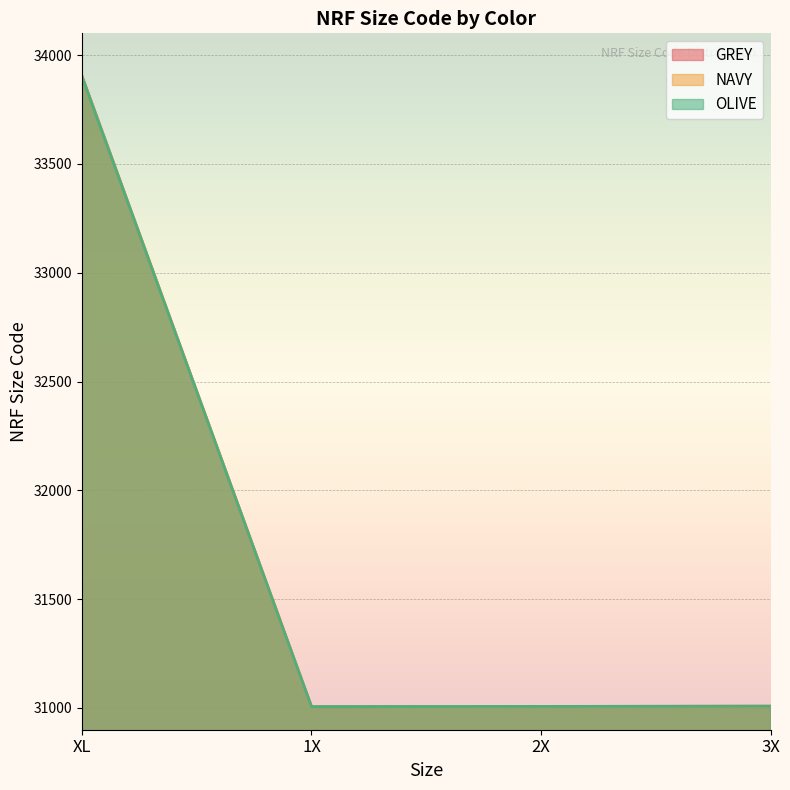

Reading left to right, what are all the values shown in this chart?

GREY: XL=33905	1X=31006	2X=31007	3X=31008
NAVY: XL=33904	1X=31006	2X=31007	3X=31008
OLIVE: XL=33902	1X=31006	2X=31007	3X=31008